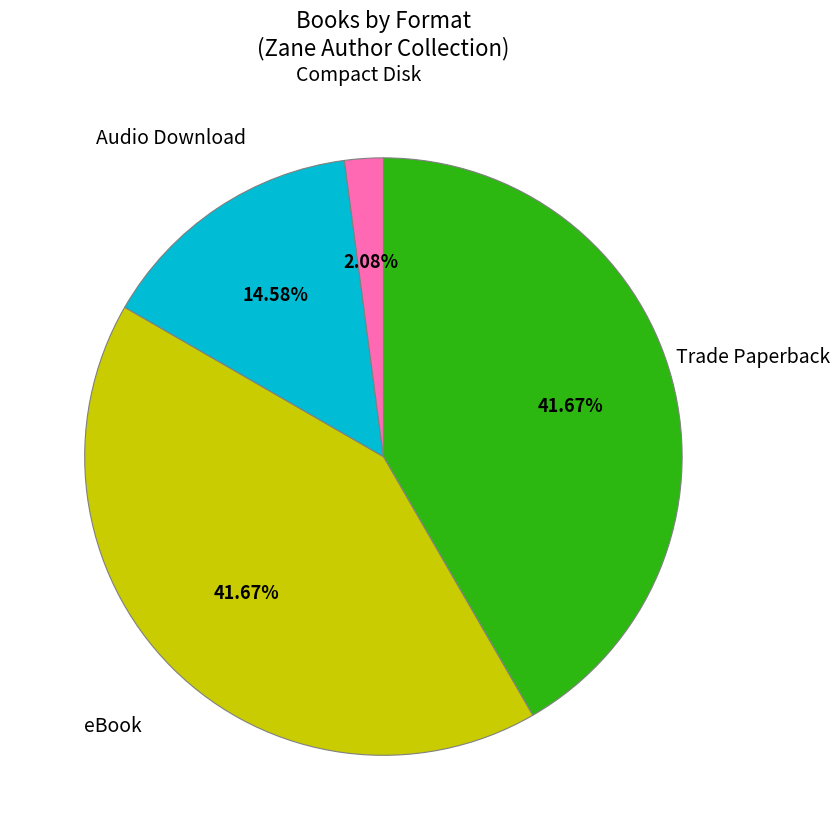

Is there a majority slice in this chart?

No